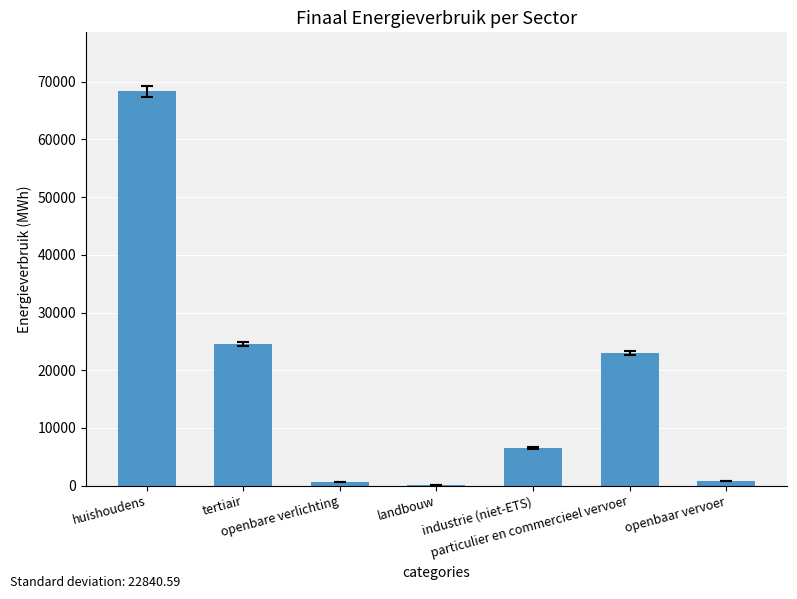

What is the sum of all values?

123935.6